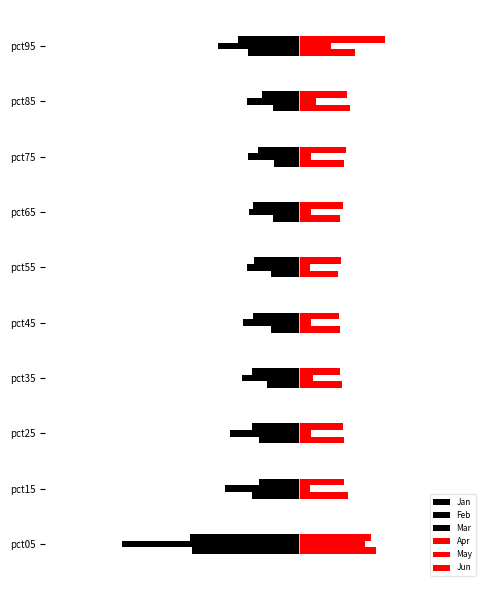

How many bars are there in each group?

6